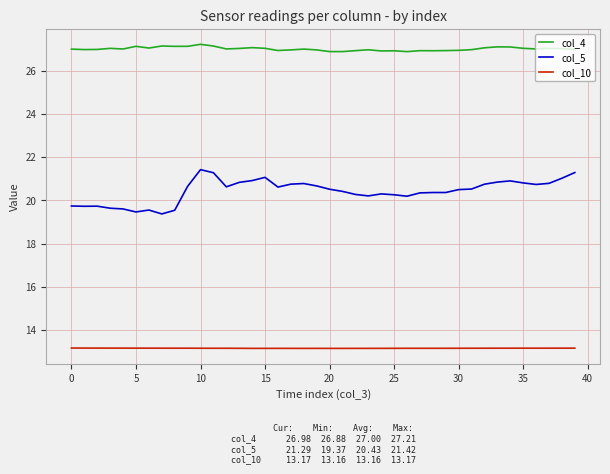

Does the chart have visible grid lines?

Yes